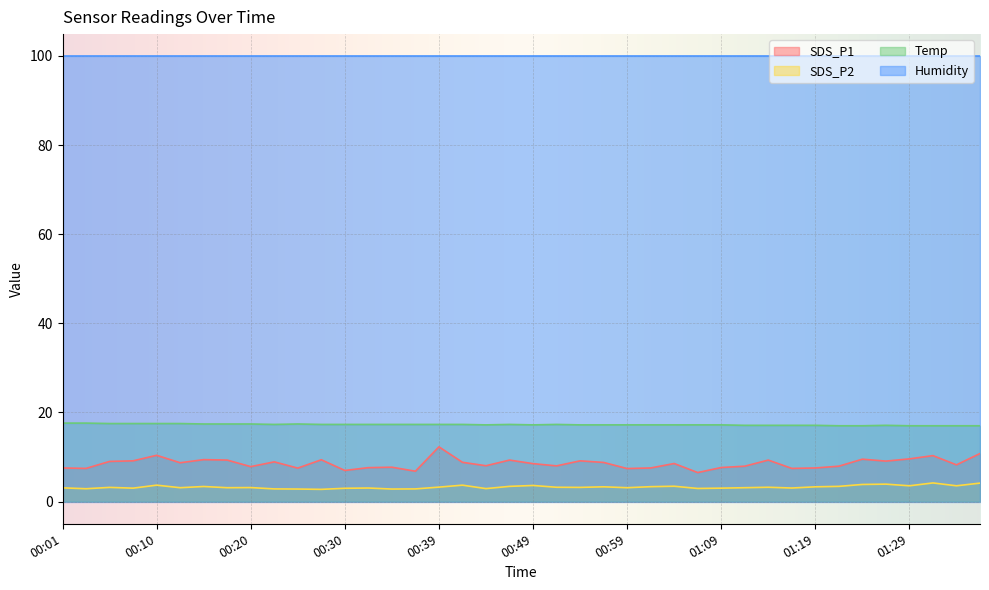

What is the approximate value of Temp at 01:29?

17.0